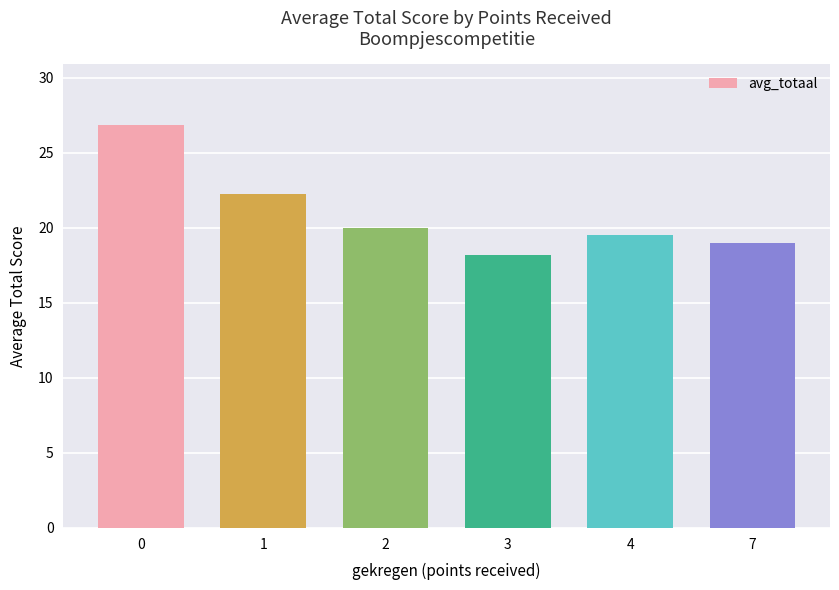

Reading left to right, extract all data points from this chart.

26.9	22.2	20.0	18.2	19.5	19.0